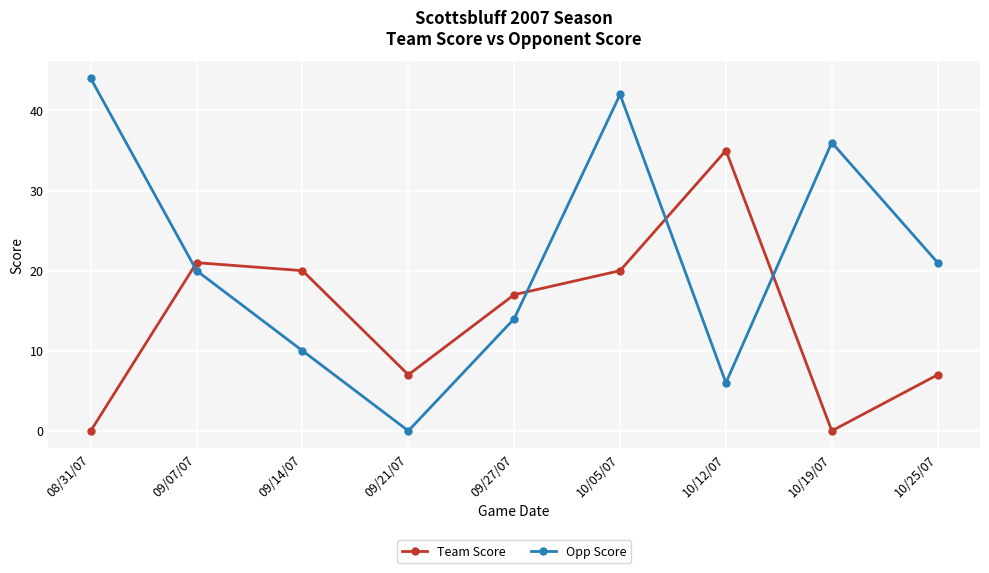

How many positive values does the Opp Score series have?

8